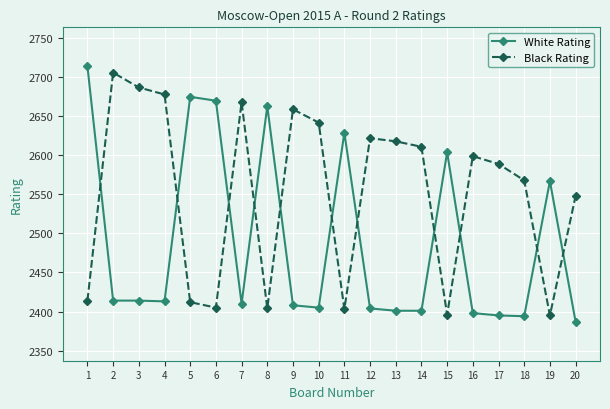

True or false: Black Rating and White Rating cross at least once.

True